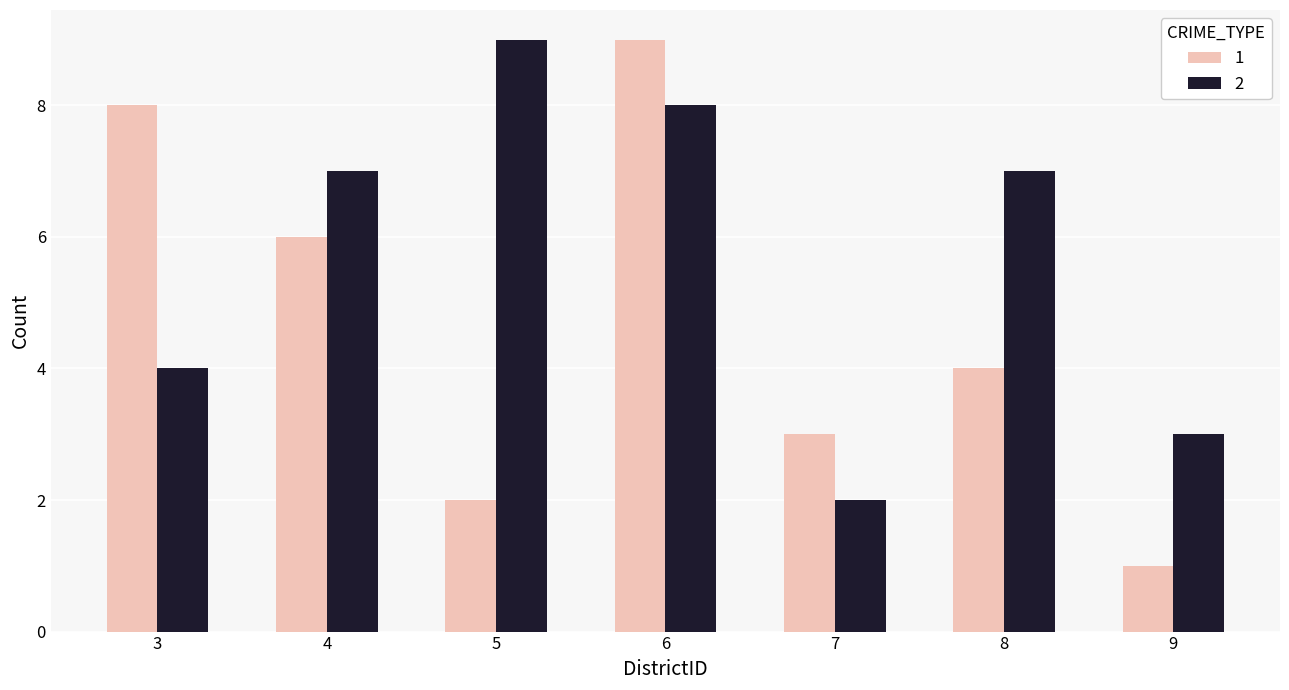

At 6, list the series in order from smallest to largest.

2, 1